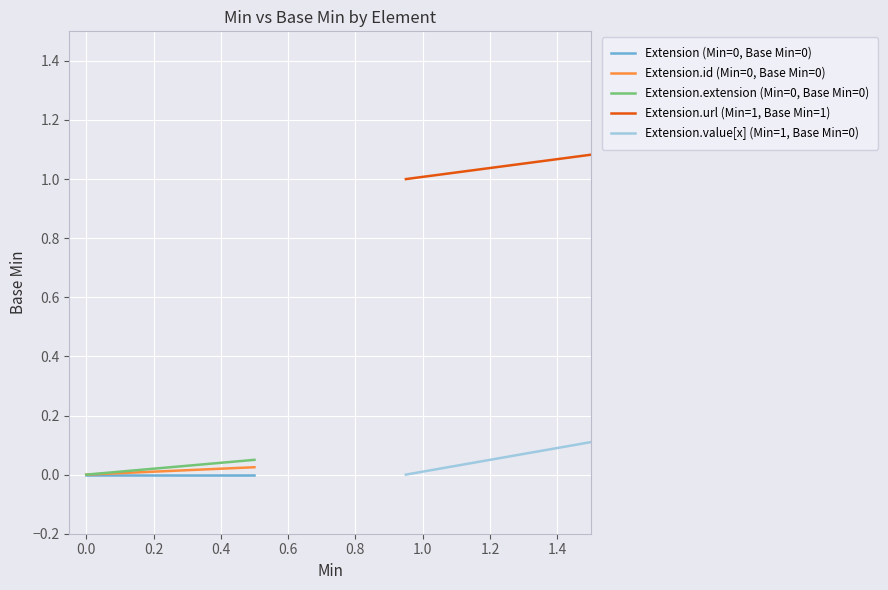

How many distinct data groups are displayed?

5